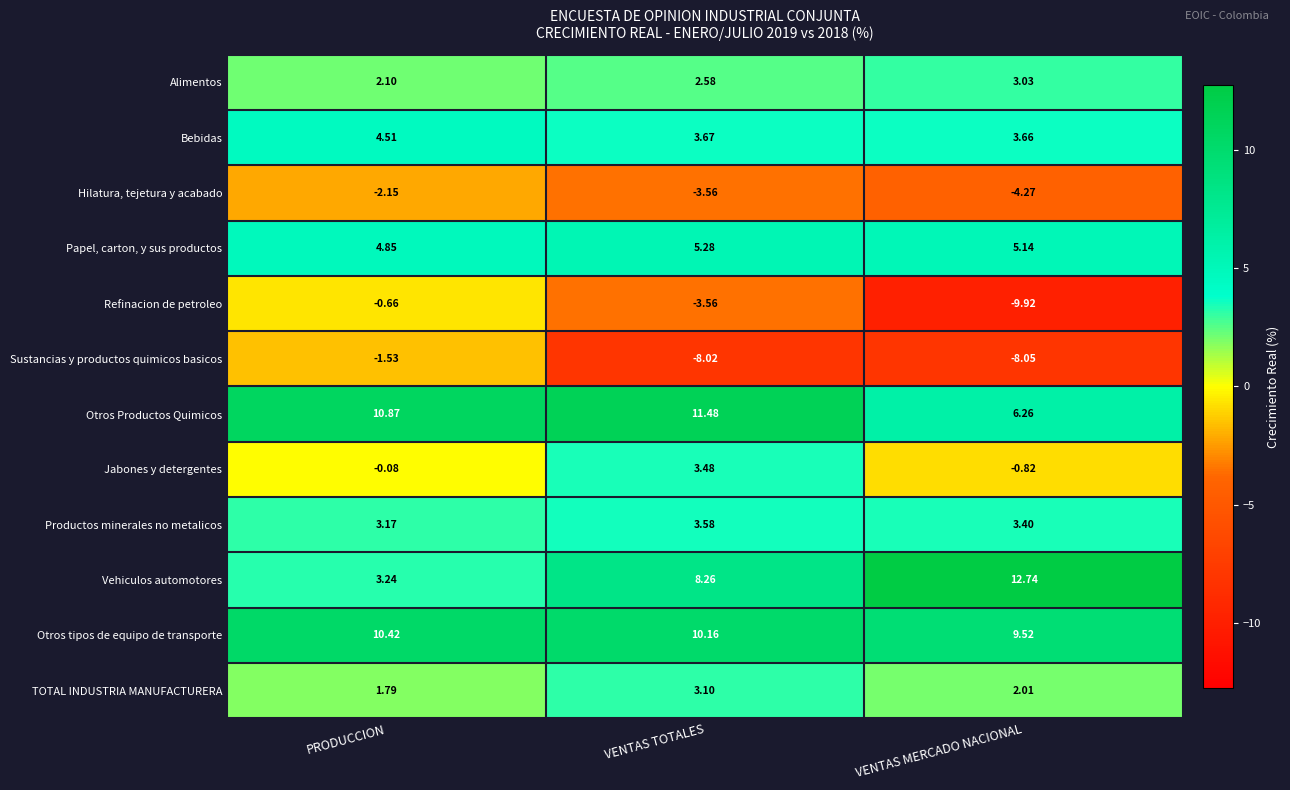

What is the smallest value displayed?

-9.9